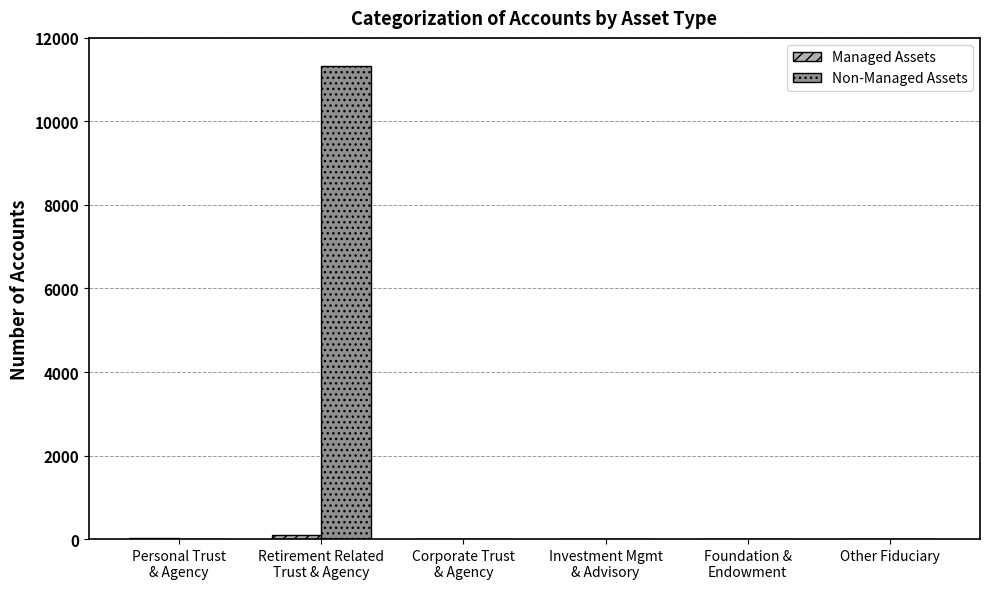

What is the greatest value displayed?

11326